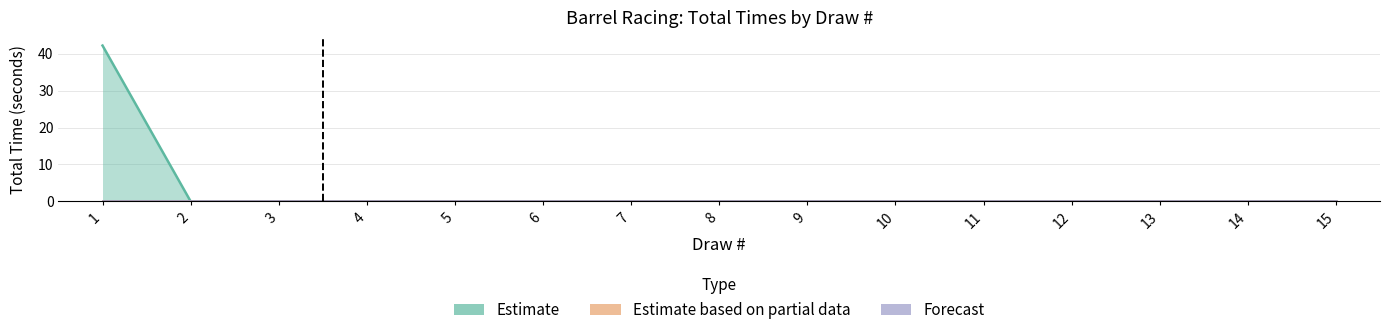

Between 8 and 10, which is larger?

8